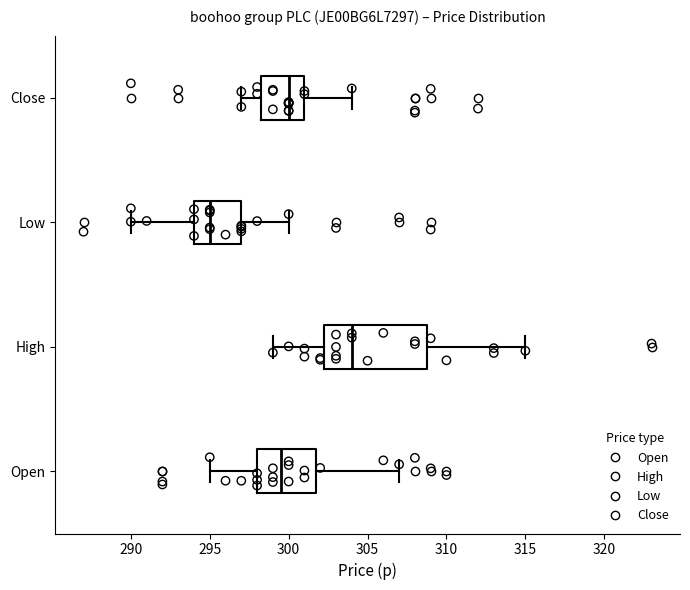

Where does the right whisker of the box for High end on the x-axis? The values are not printed on the chart, so give them approximately, as read against the axis.

315.0